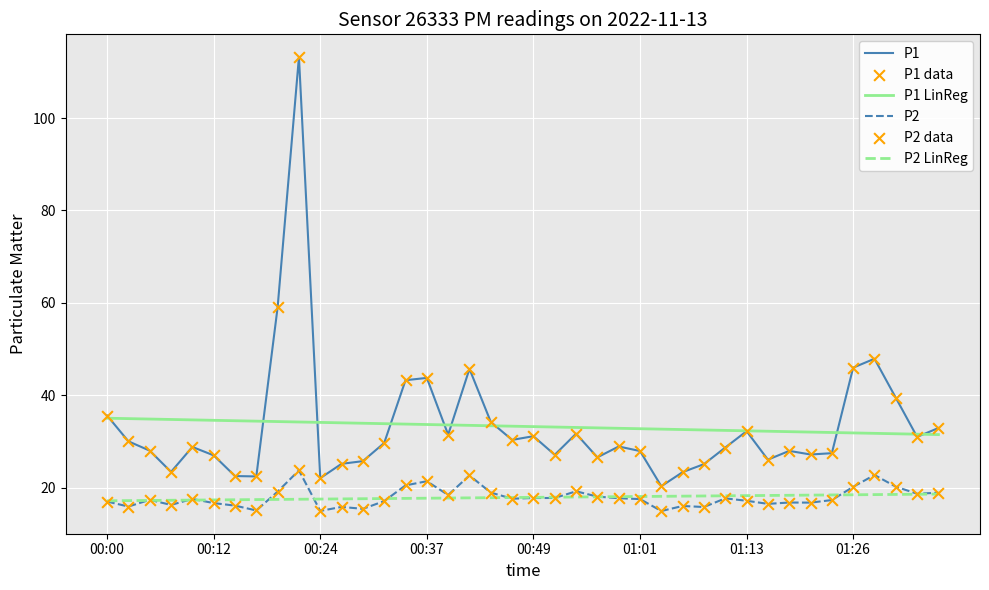

What is the highest value of the P2 series?

23.7